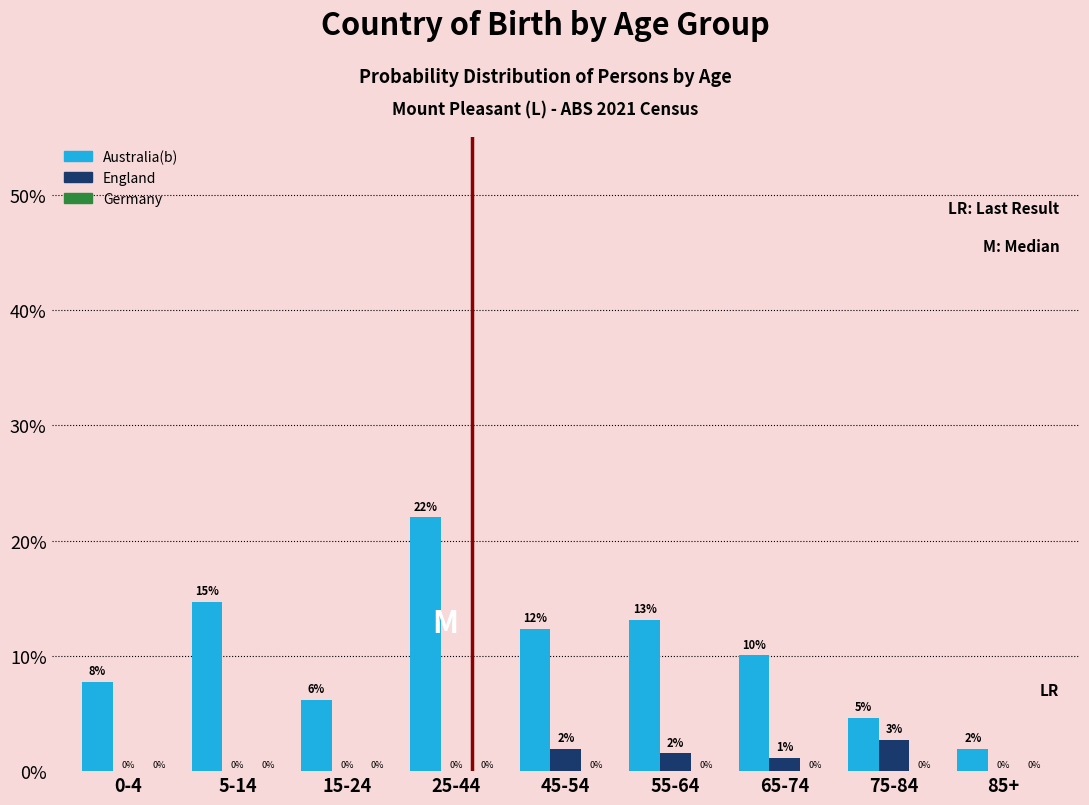

Where is Australia(b) nearest to the value 11?

65-74